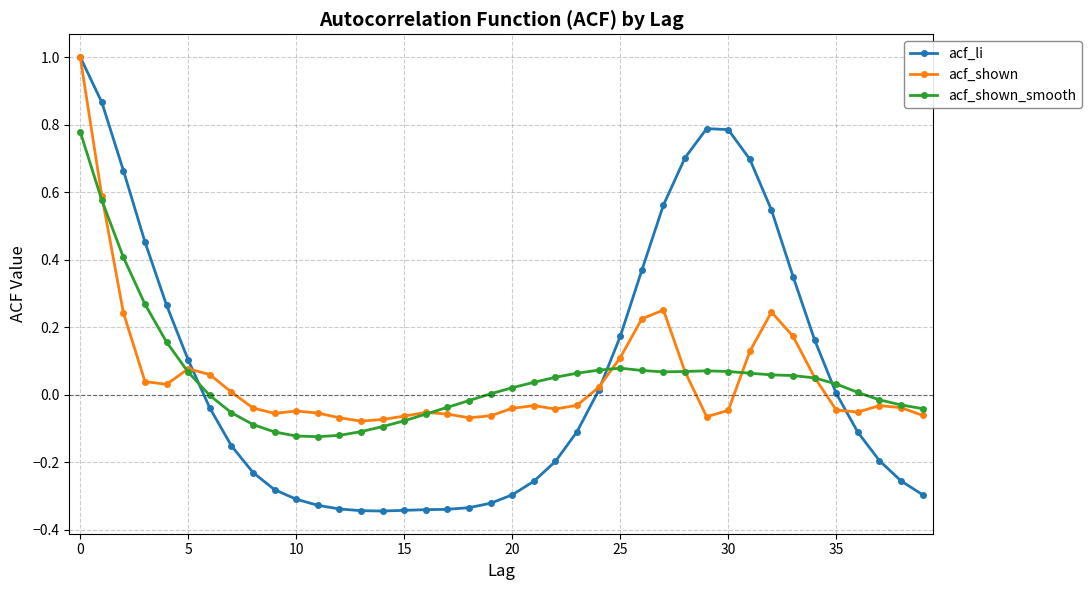

What is the maximum value for acf_shown?

1.0